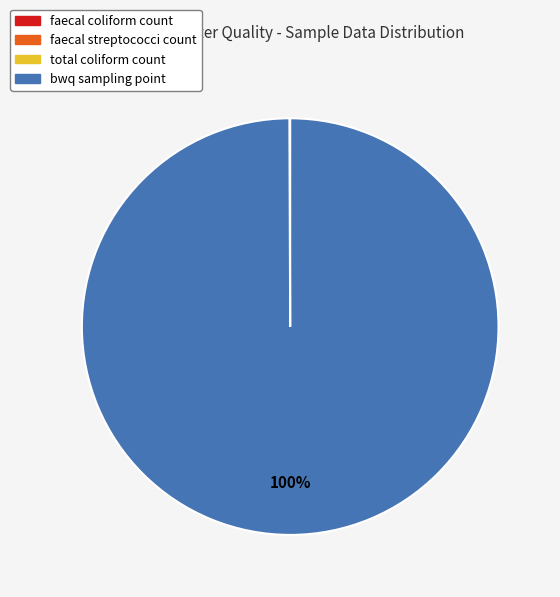

What is the majority slice?

bwq sampling point